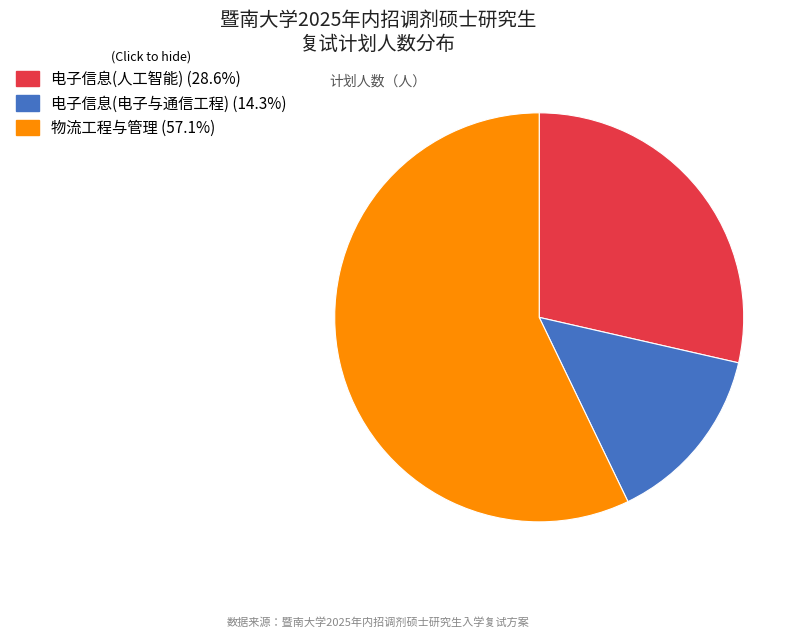

Do 电子信息(电子与通信工程) and 物流工程与管理 together represent more than half of the pie?

Yes